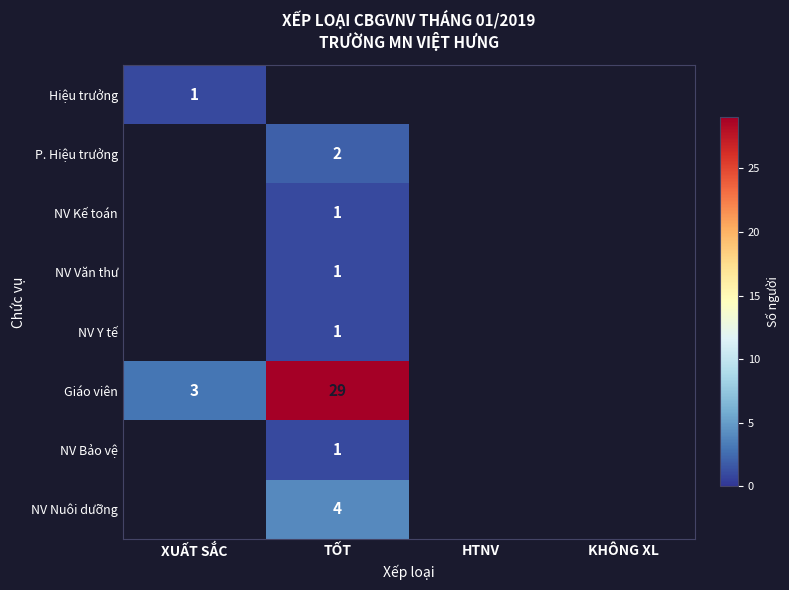

Is it true that NV Bảo vệ equals 1 at TỐT?

True